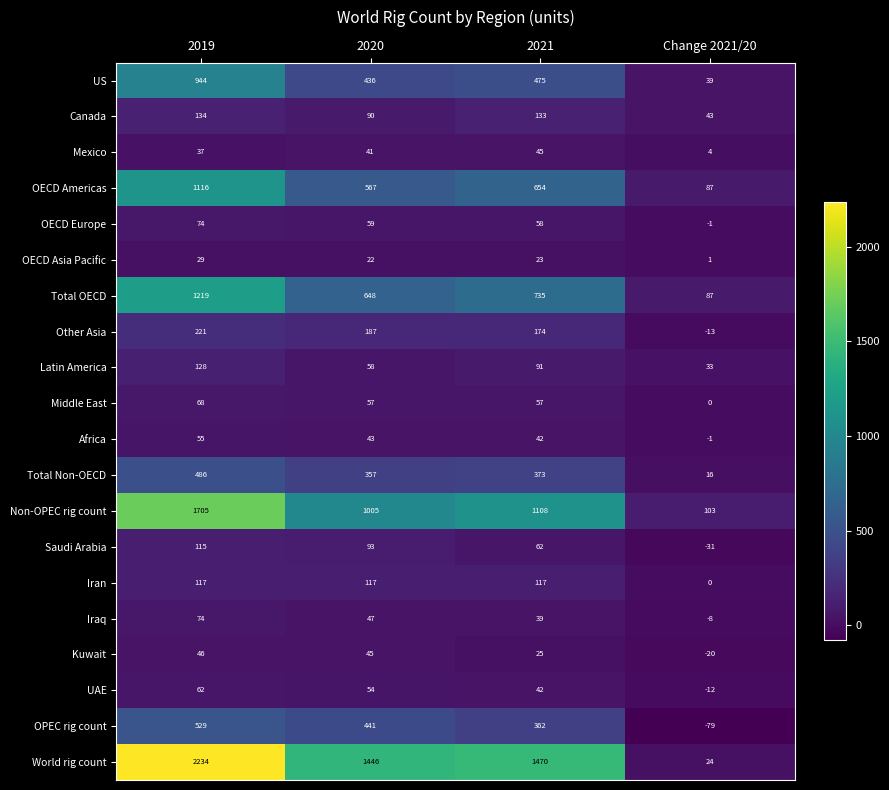

How many values in the OECD Asia Pacific series are below 23?

2